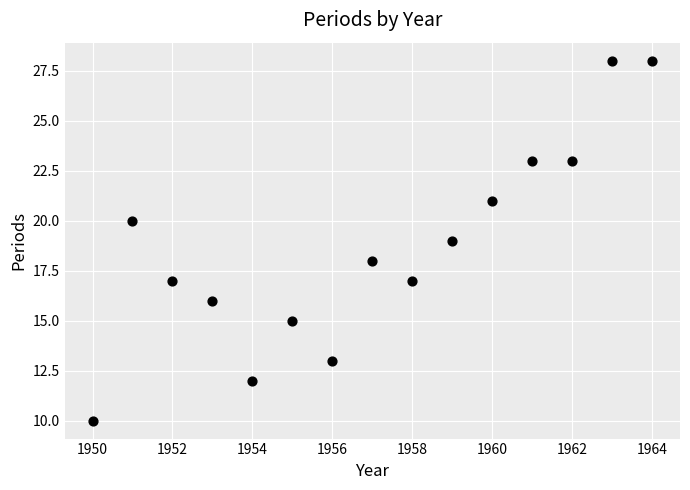

What is the range of X values (max minus min)?

14